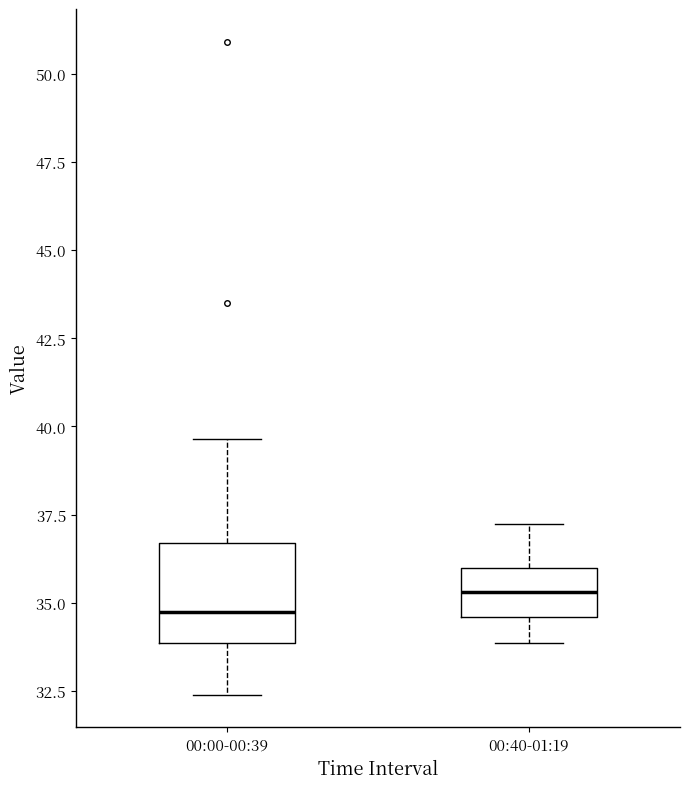

Which box has the highest median line?

00:40-01:19